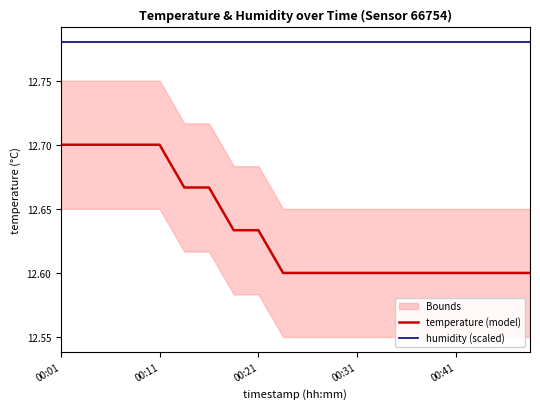

Which series has the largest total across all categories?

humidity (scaled)